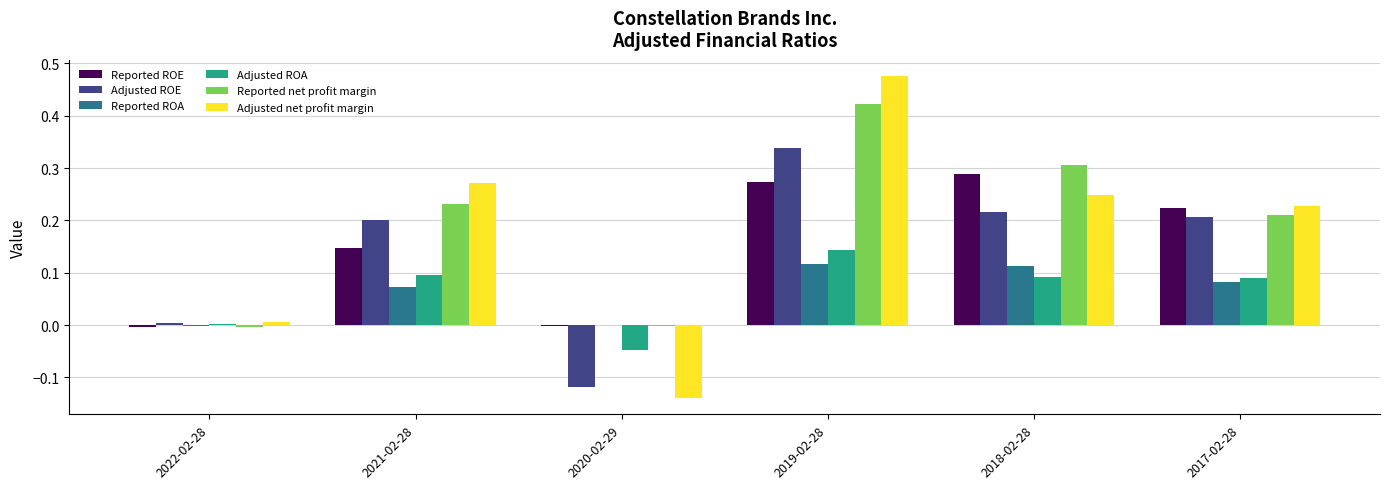

True or false: Reported ROE has a value of 0.4 at 2017-02-28.

False